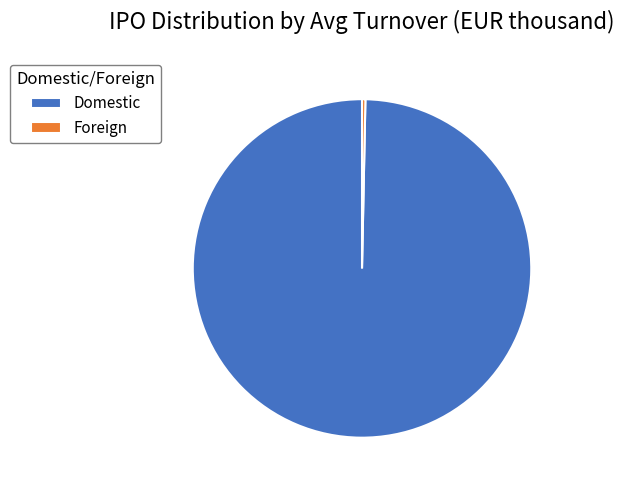

Combined, do Foreign and Domestic account for over 50%?

Yes